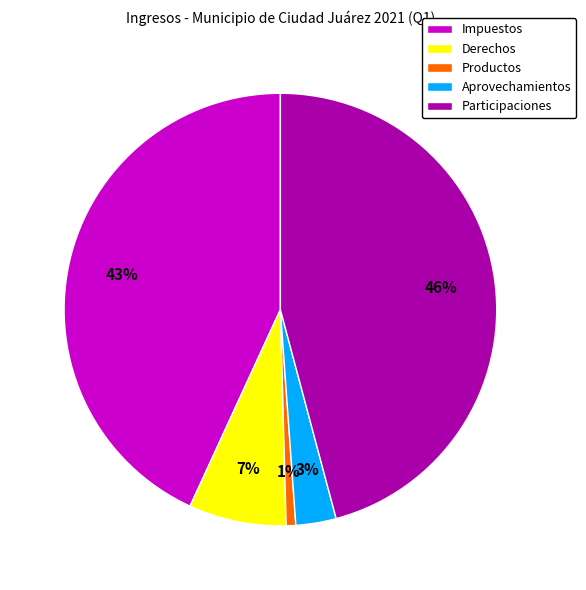

Is it true that Derechos is 13% of the pie?

False